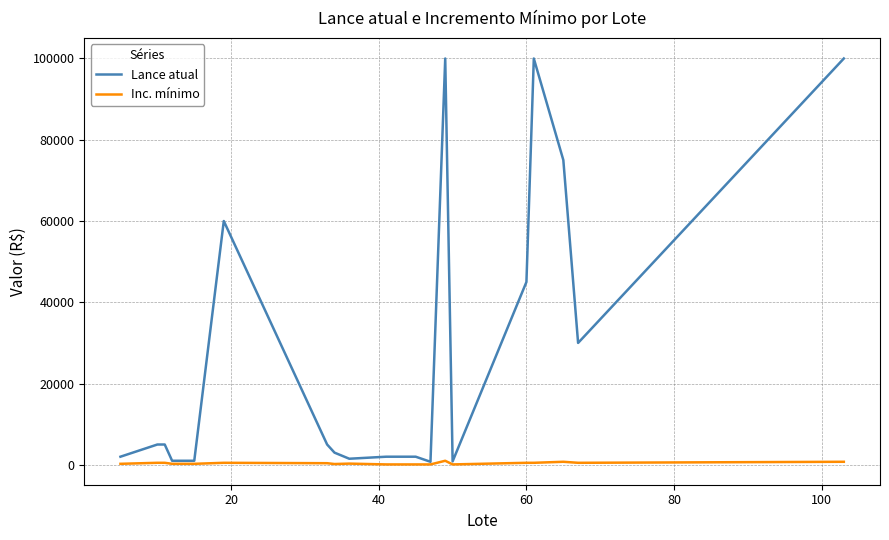

Which series has the largest range (max minus min)?

Lance atual